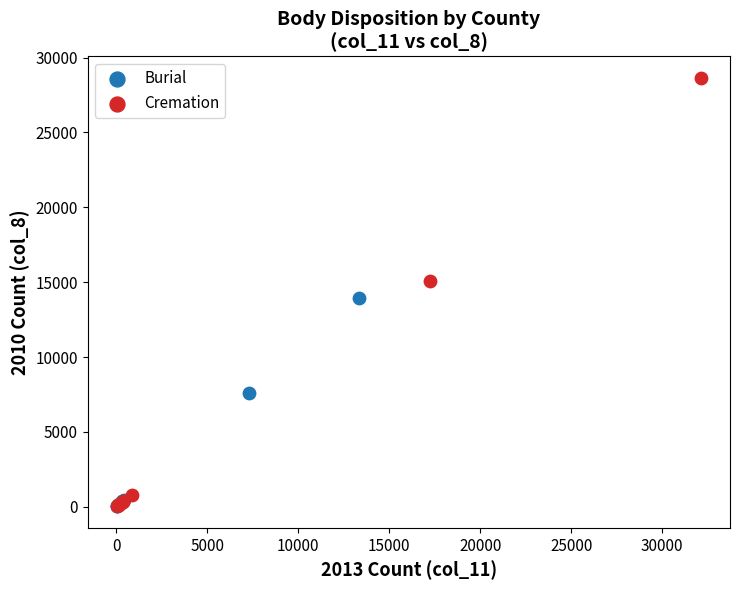

Which series has the widest spread of Y values?

Cremation